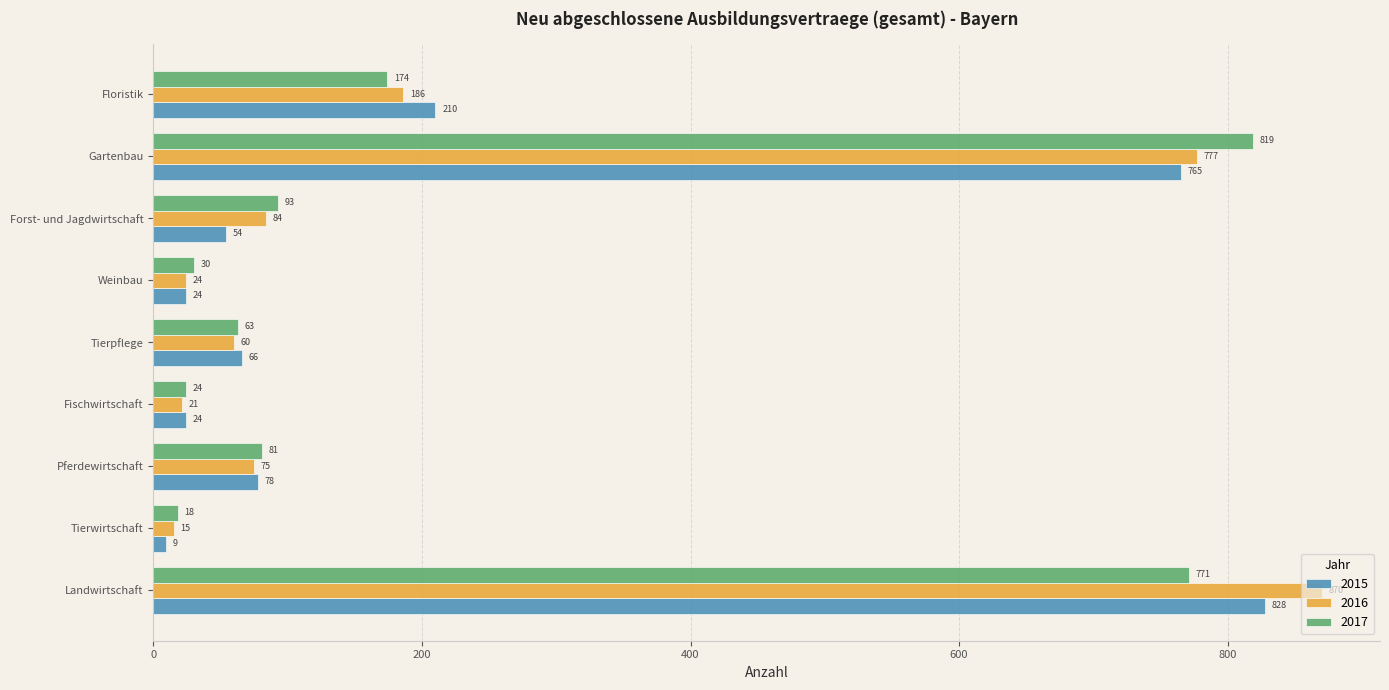

At which label does 2016 reach its minimum?

Tierwirtschaft